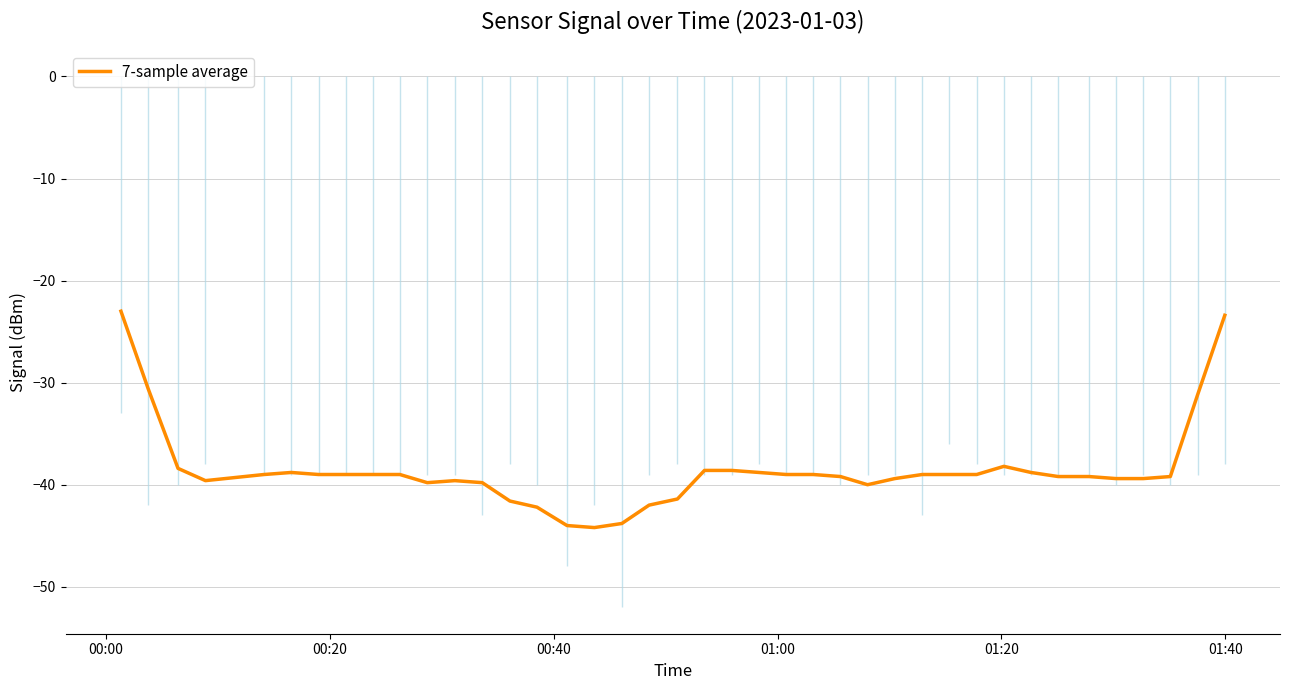

The chart shows a value of -59.8 at 01:00. True or false?

False